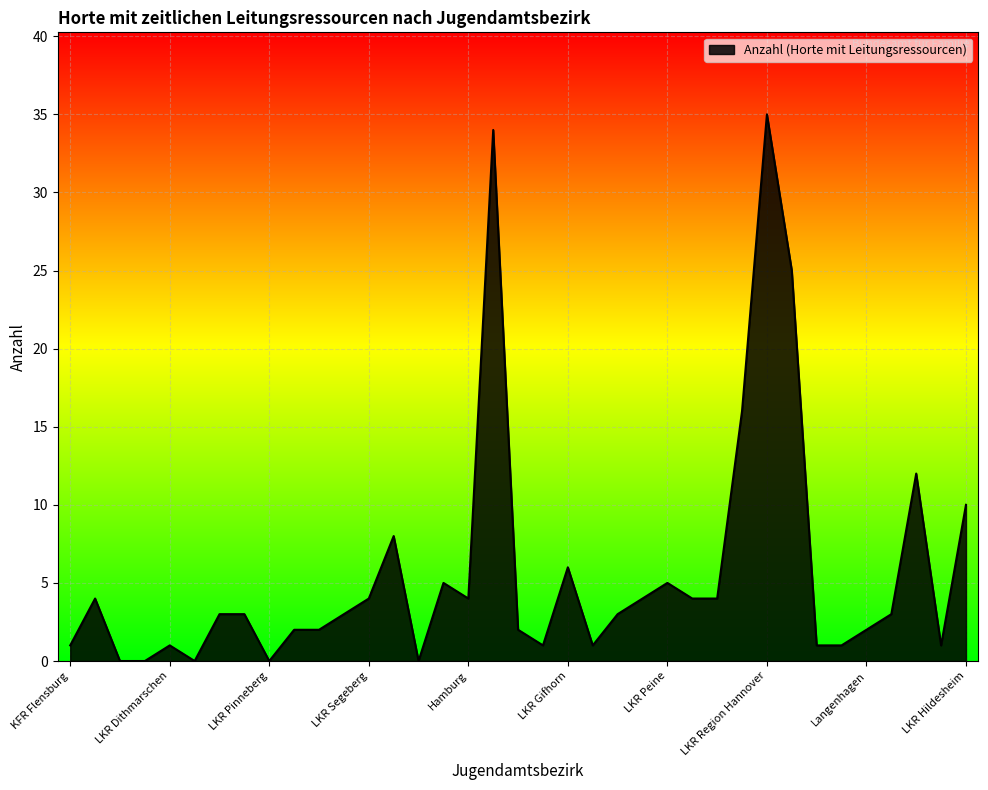

What is the maximum value shown in the chart?

35